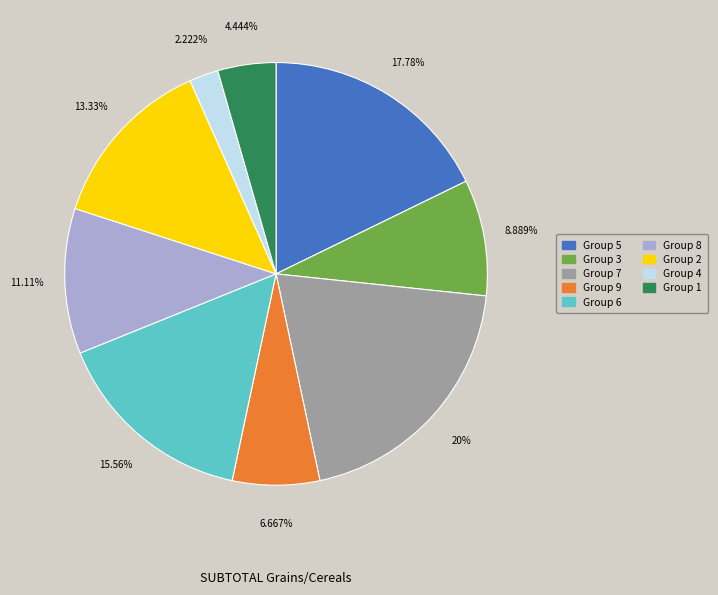

Is there any slice that represents more than half of the pie?

No